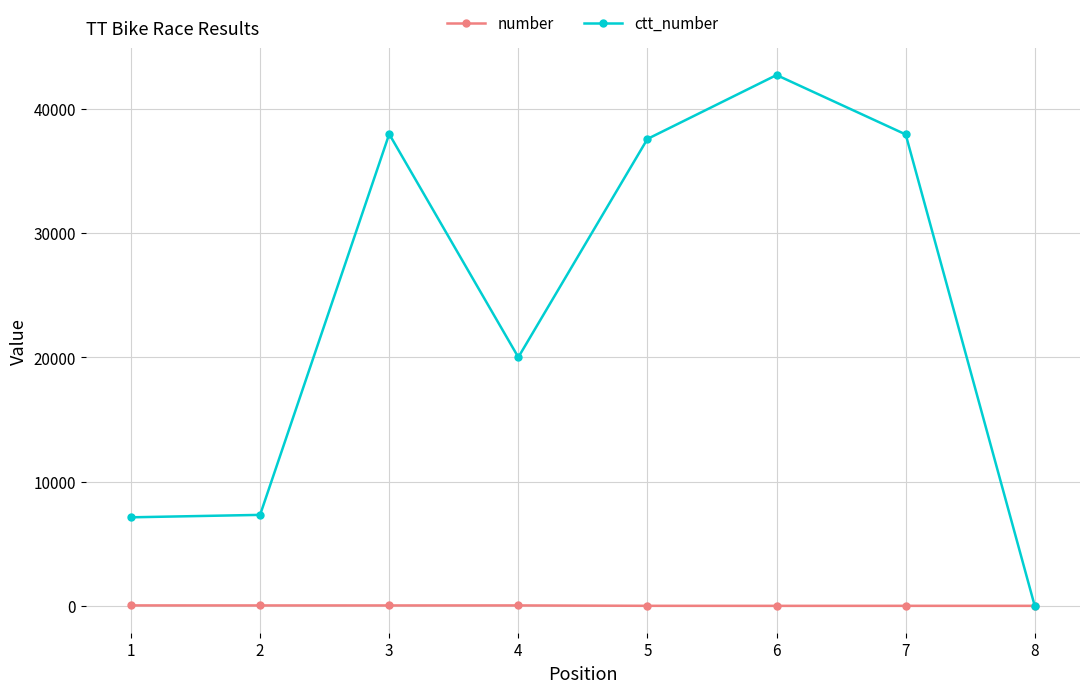

Rank the series by their maximum value, from lowest to highest.

number, ctt_number